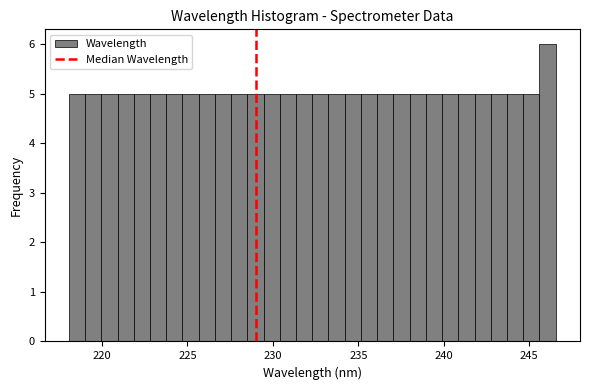

Around what value on the x-axis is the tallest bar? Give the approximate position of its centre, as read against the axis.

246.0